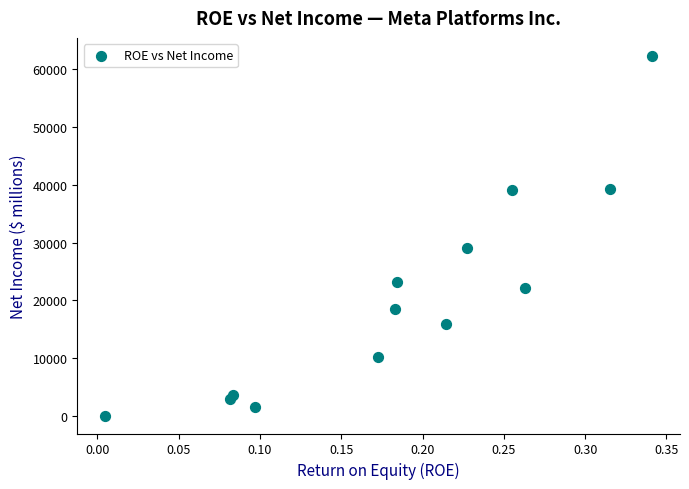

What is the range of Y values (max minus min)?

62307